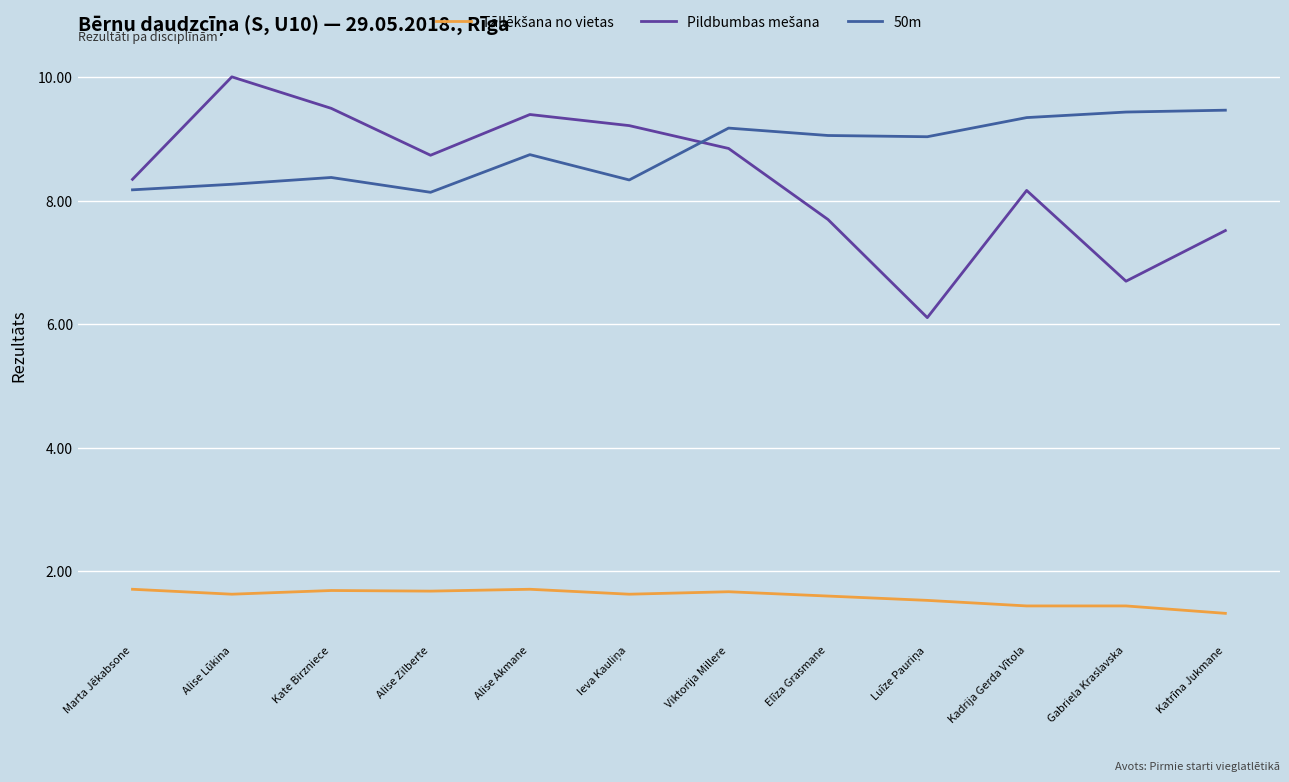

What is the maximum value shown in the chart?

10.0